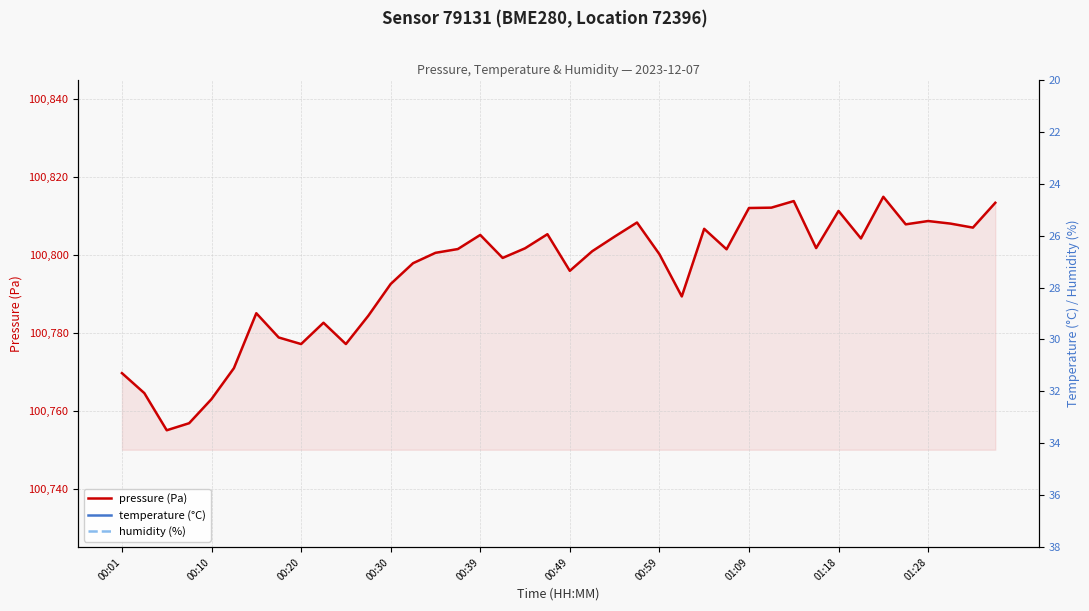

True or false: temperature (°C) has more than 1 points higher than both neighbors.

True